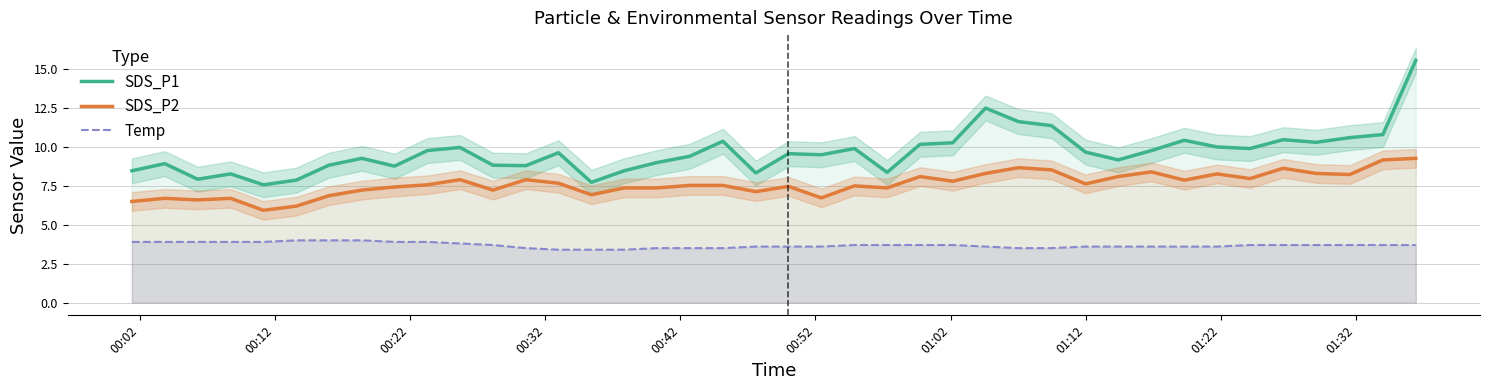

What is the minimum value shown in the chart?

3.4